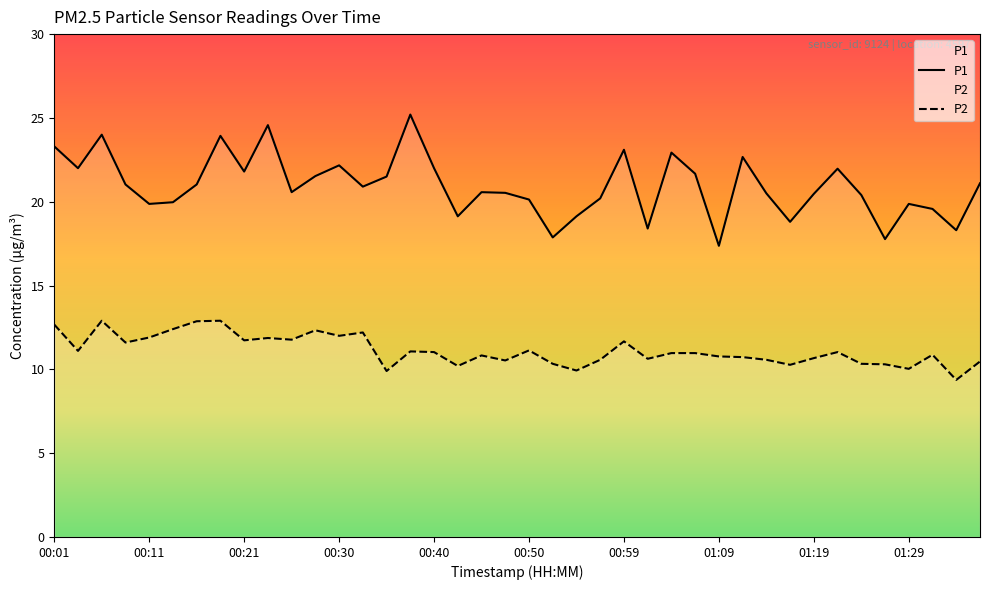

Where is the first local maximum for P2?

00:06